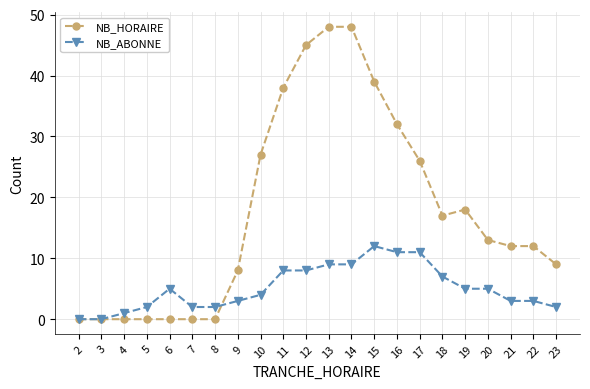

What is the sum of all NB_HORAIRE values?

392